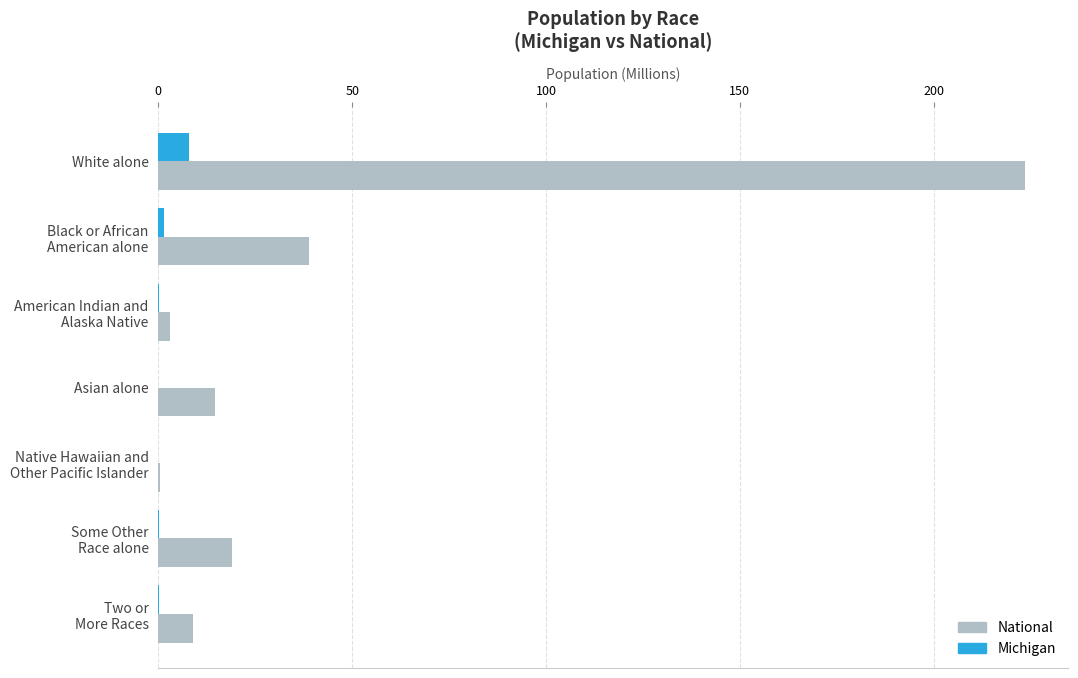

Which series has the largest total across all categories?

National